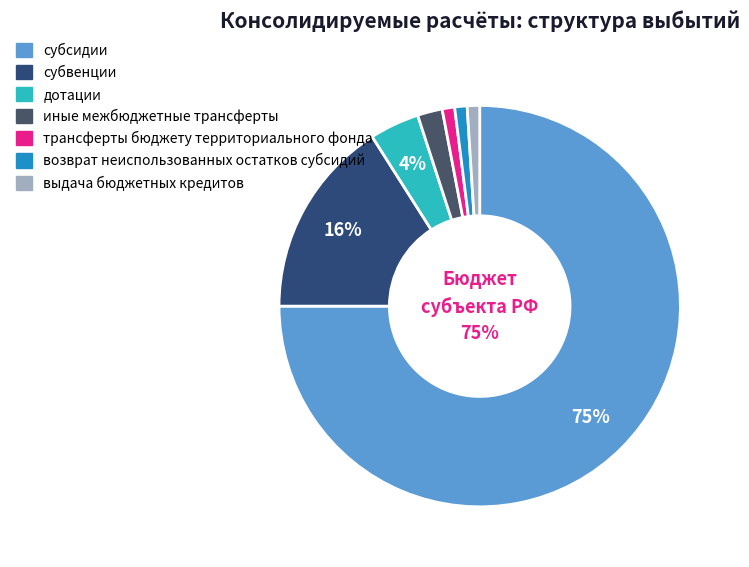

Between дотации and иные межбюджетные трансферты, which is larger?

дотации